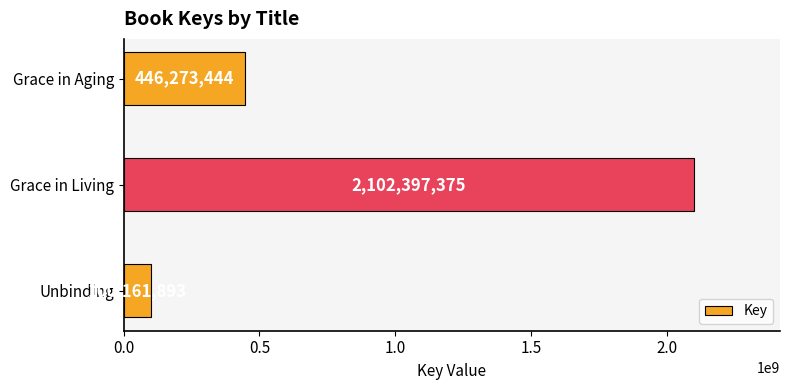

Which label corresponds to the largest value in the chart?

Grace in Living